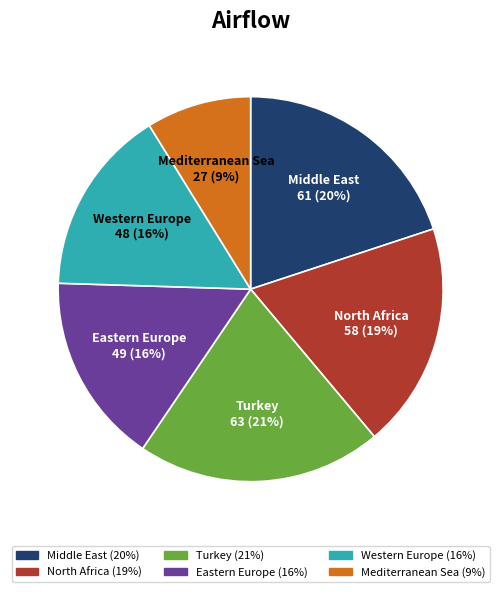

To the nearest percent, what portion does Western Europe represent?

16%